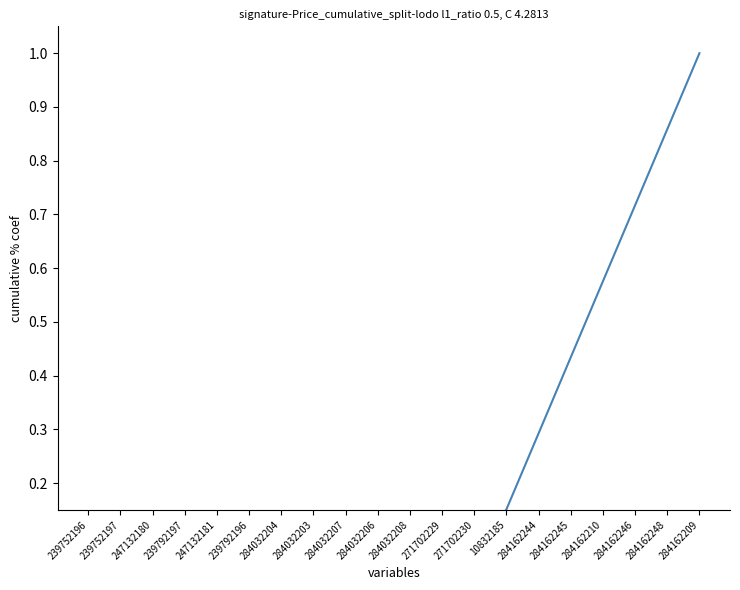

Reading left to right, what are all the values shown in this chart?

0.0	0.0	0.0	0.0	0.0	0.0	0.0	0.0	0.0	0.0	0.0	0.1	0.1	0.2	0.3	0.4	0.6	0.7	0.9	1.0